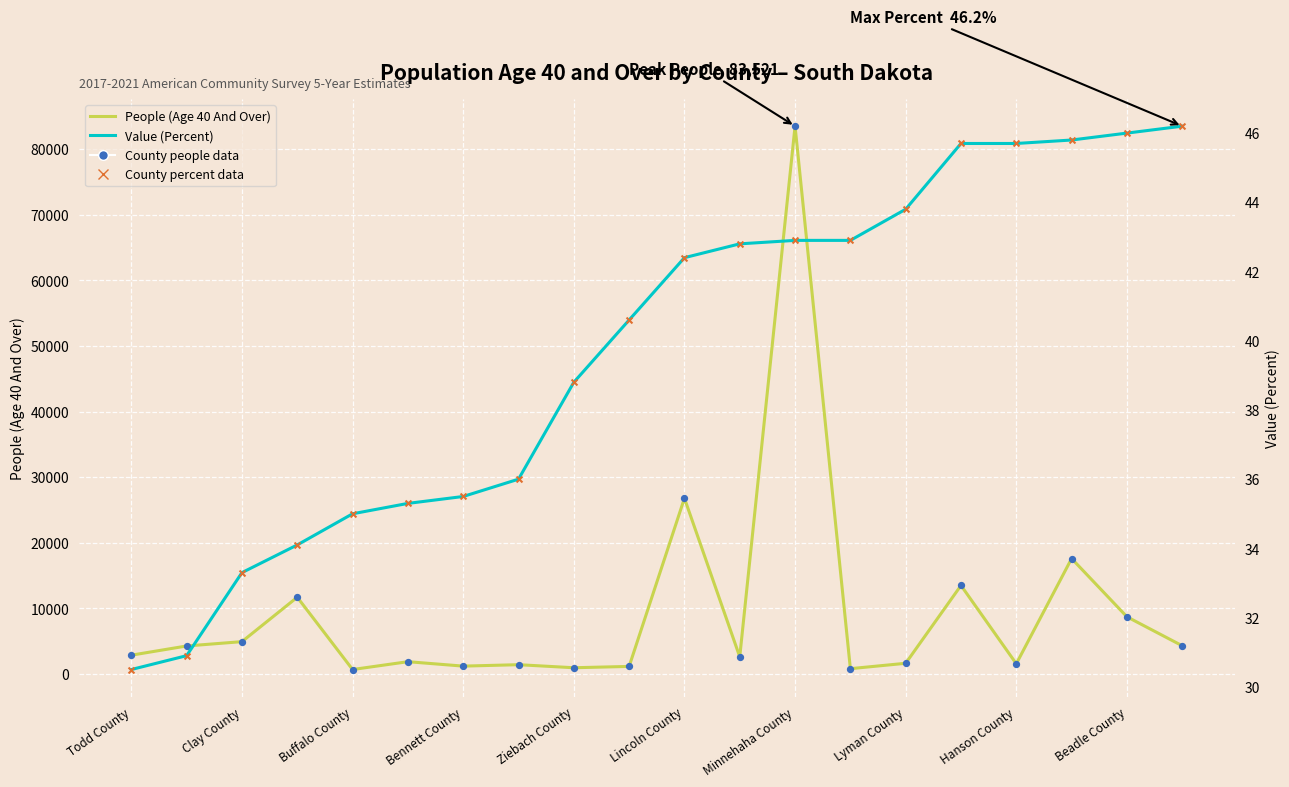

Which series reaches the maximum Y coordinate?

People (Age 40 And Over)